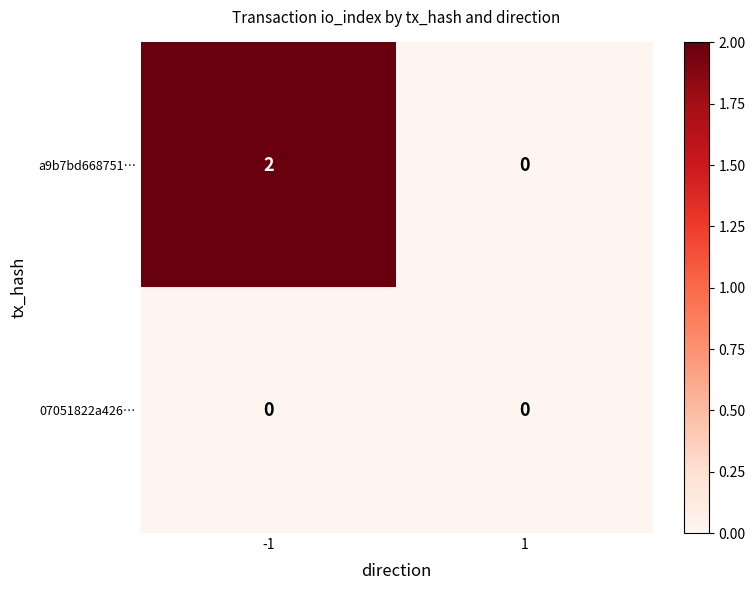

Which series has the largest total across all categories?

a9b7bd668751…